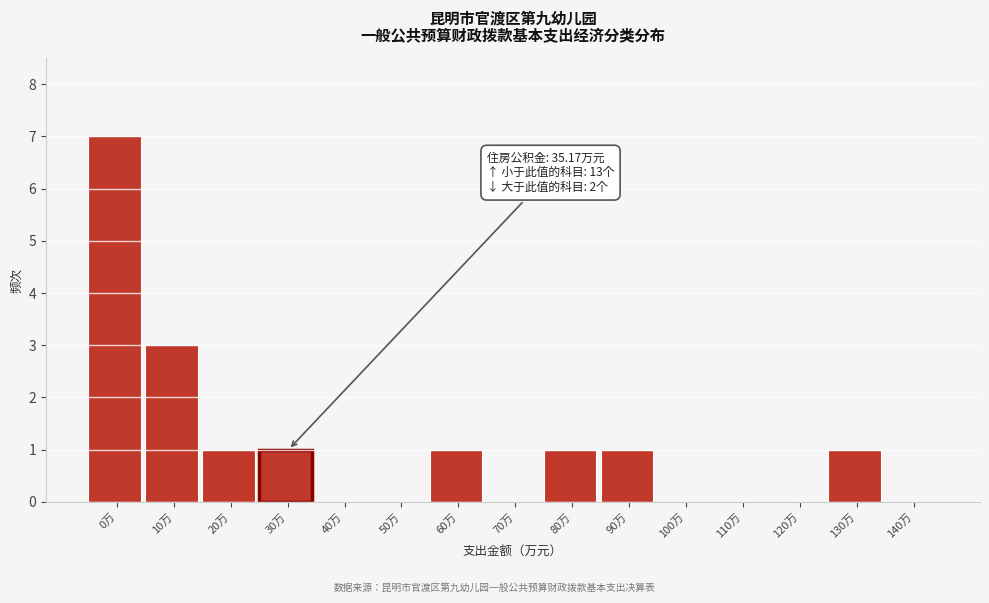

Reading right to left, transcribe all the data shown in this chart.

140万=0	130万=1	120万=0	110万=0	100万=0	90万=1	80万=1	70万=0	60万=1	50万=0	40万=0	30万=1	20万=1	10万=3	0万=7